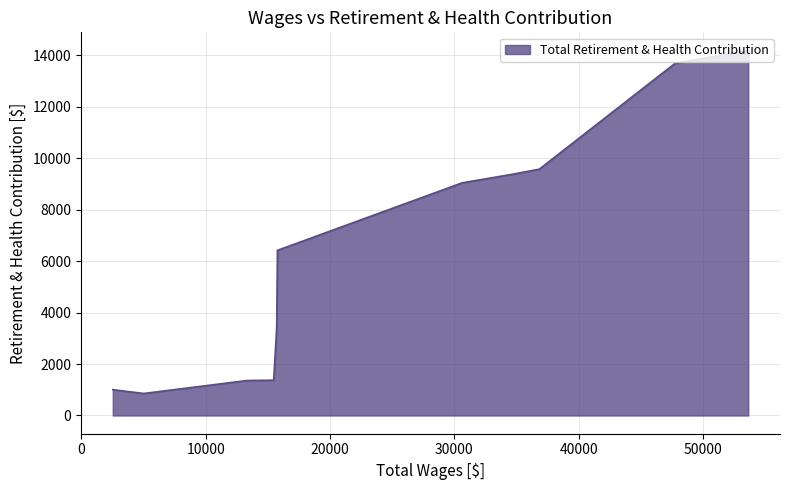

Which category has the lowest value across all series?

5024